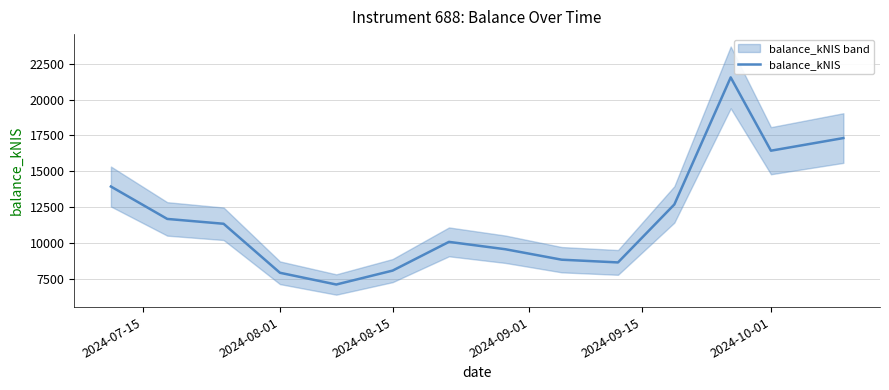

What is the difference between the maximum and minimum values?

14454.6